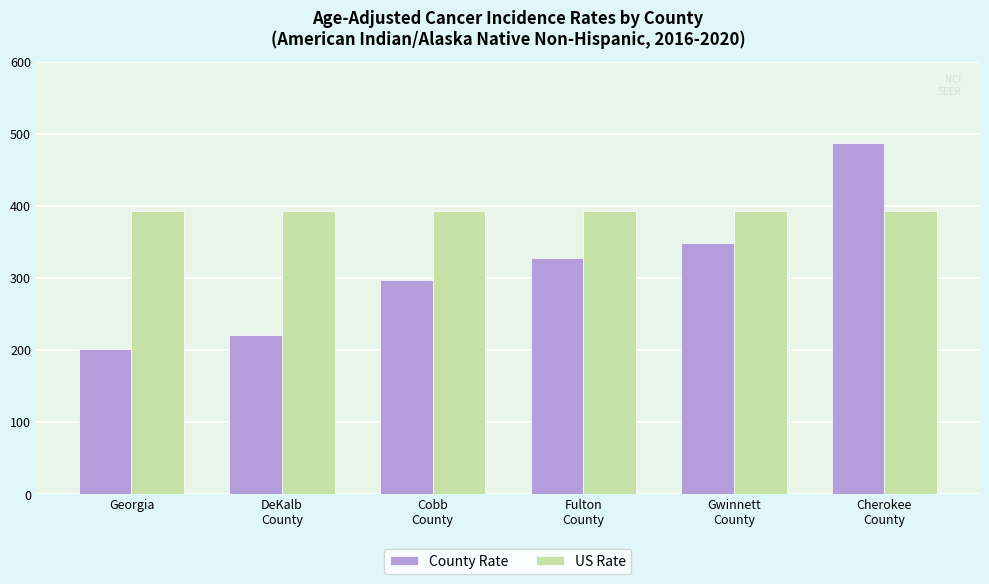

Reading right to left, extract all data points from this chart.

County Rate: Cherokee
County=487.1	Gwinnett
County=349.2	Fulton
County=328.3	Cobb
County=298.2	DeKalb
County=220.7	Georgia=201.9
US Rate: Cherokee
County=392.6	Gwinnett
County=392.6	Fulton
County=392.6	Cobb
County=392.6	DeKalb
County=392.6	Georgia=392.6